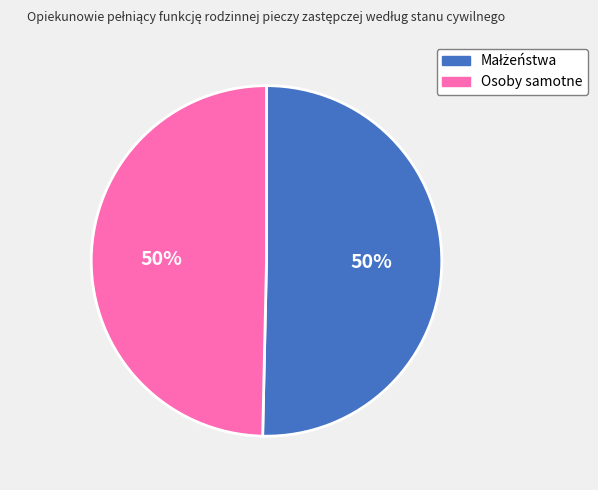

To the nearest percent, what is the average slice percentage?

50%